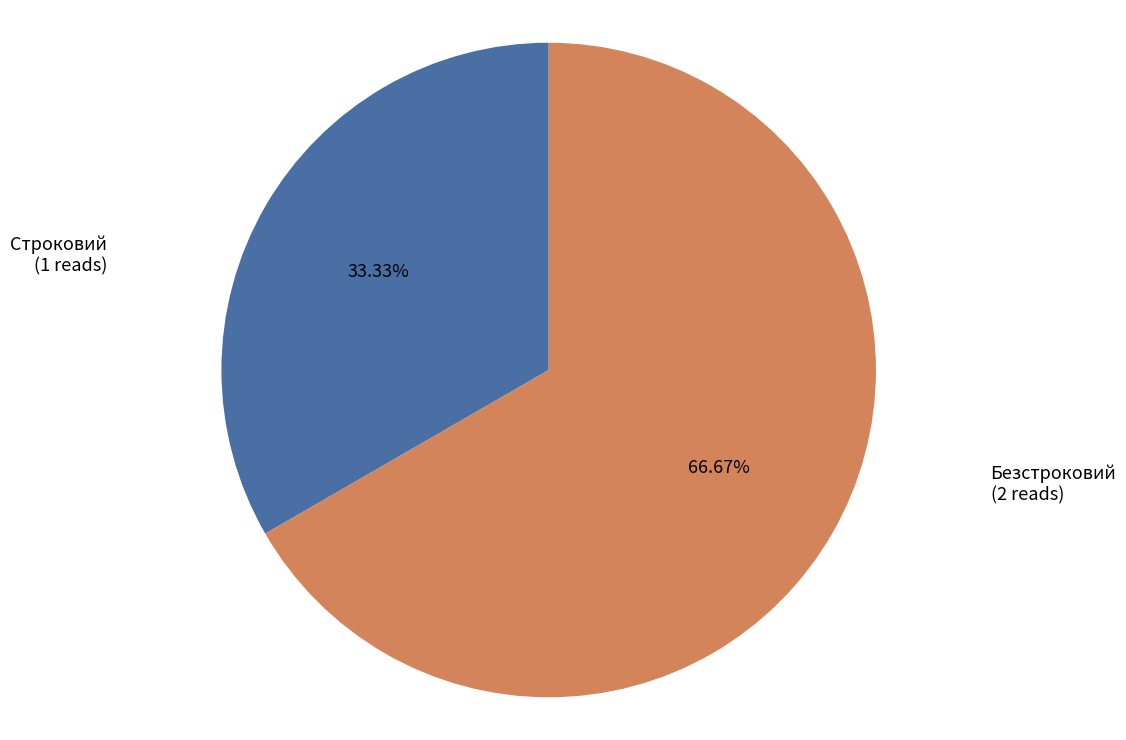

Does any single category account for the majority?

Yes